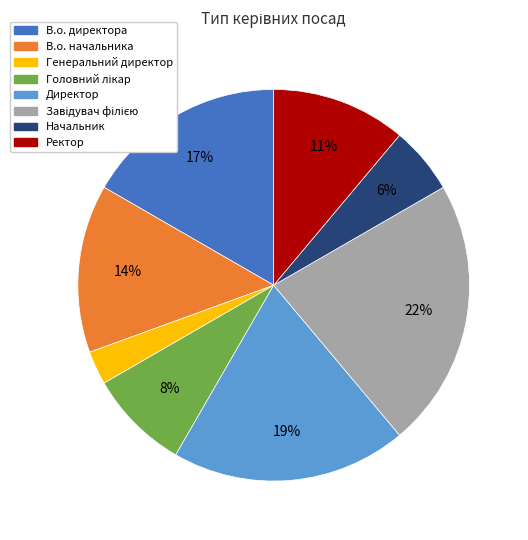

Count the number of slices in the pie.

8